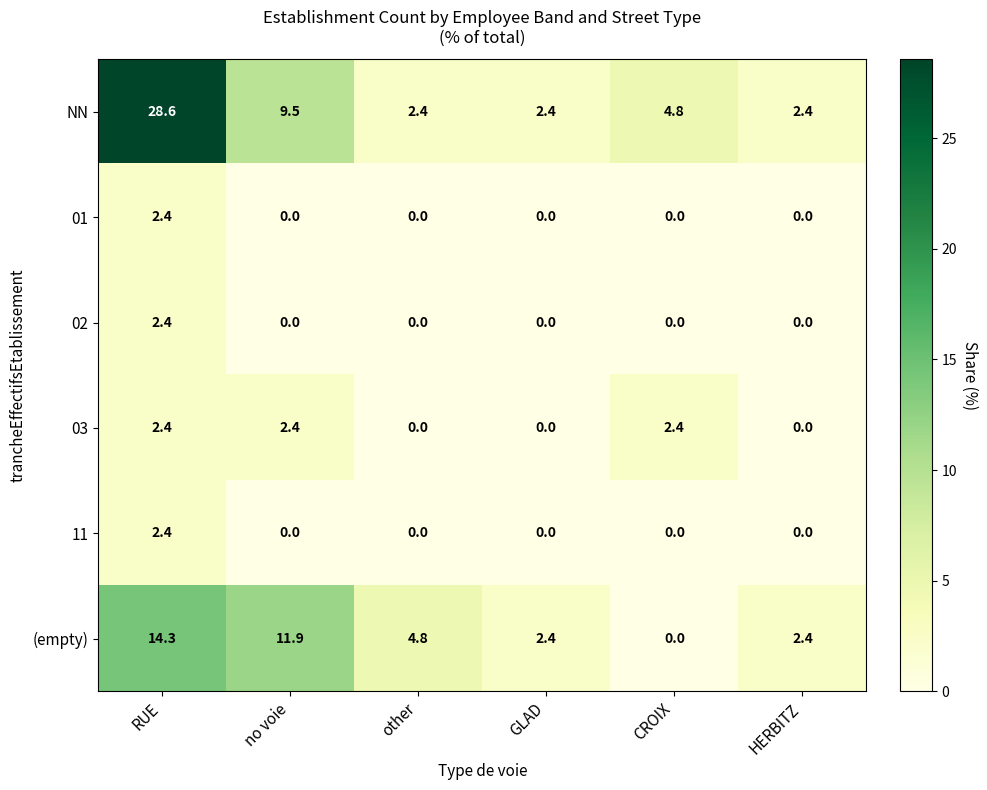

Is the value of (empty) at RUE greater than the value of 11 at no voie?

Yes